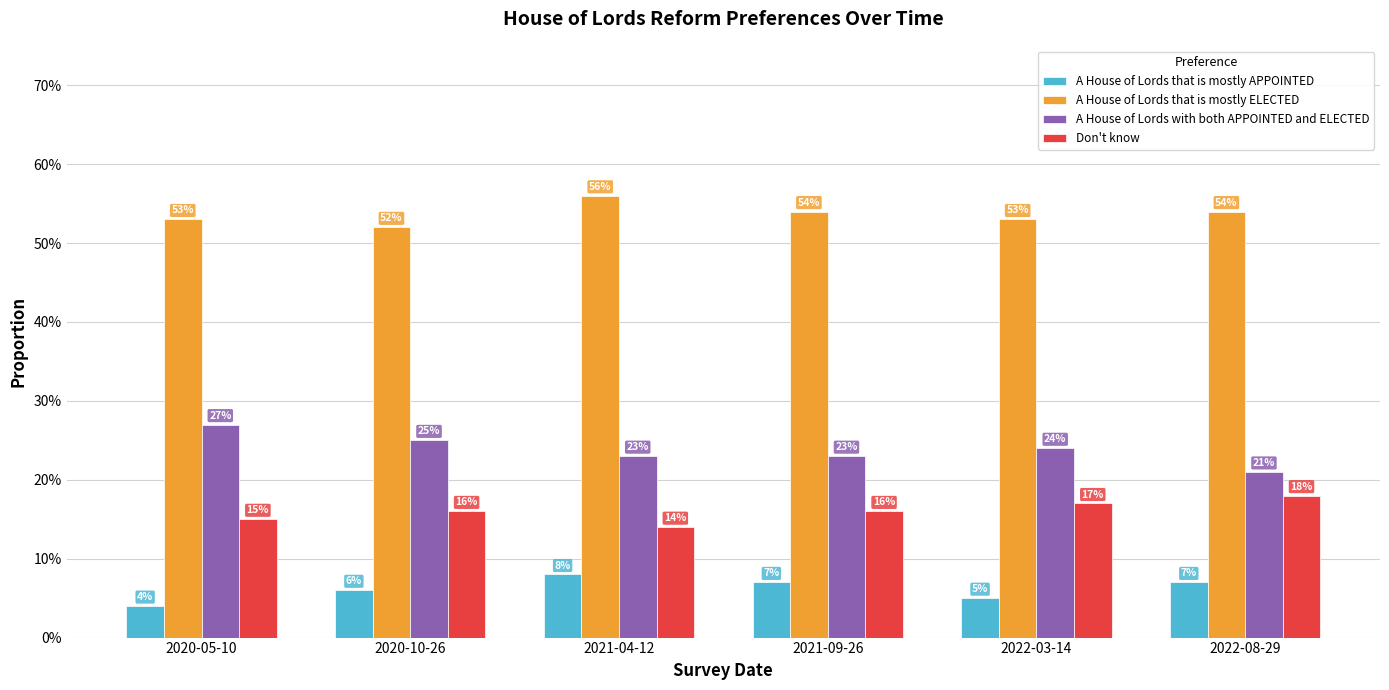

The A House of Lords that is mostly APPOINTED series shows 0.1 at 2022-03-14. True or false?

True